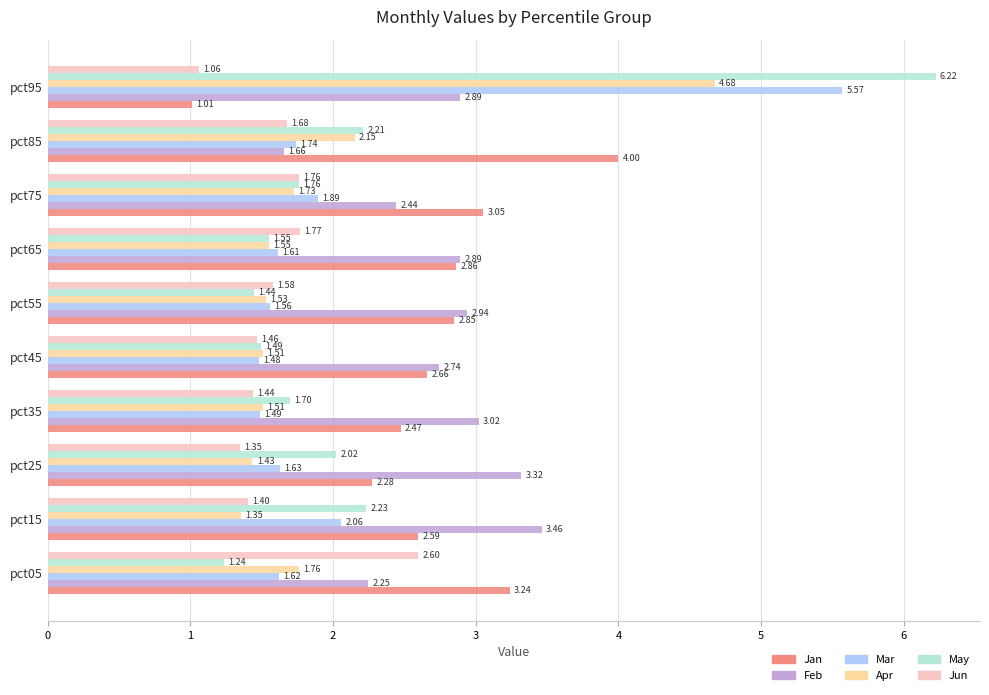

At which category is the sum across all series the highest?

pct95